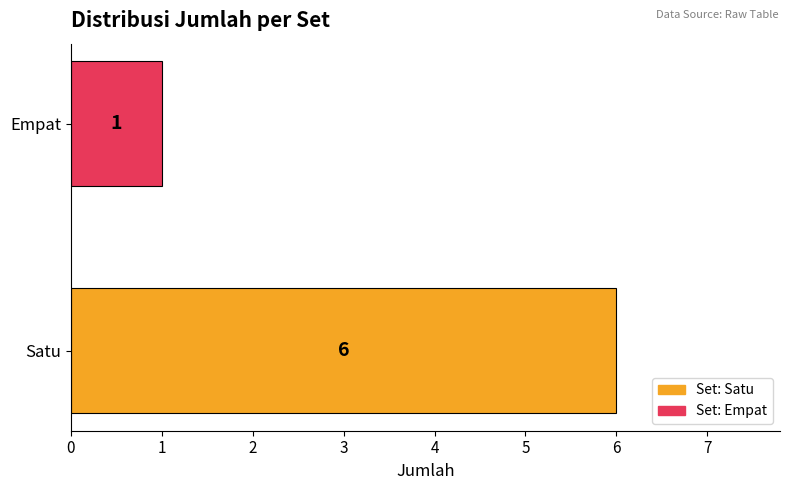

At which label is the value closest to 3?

Empat